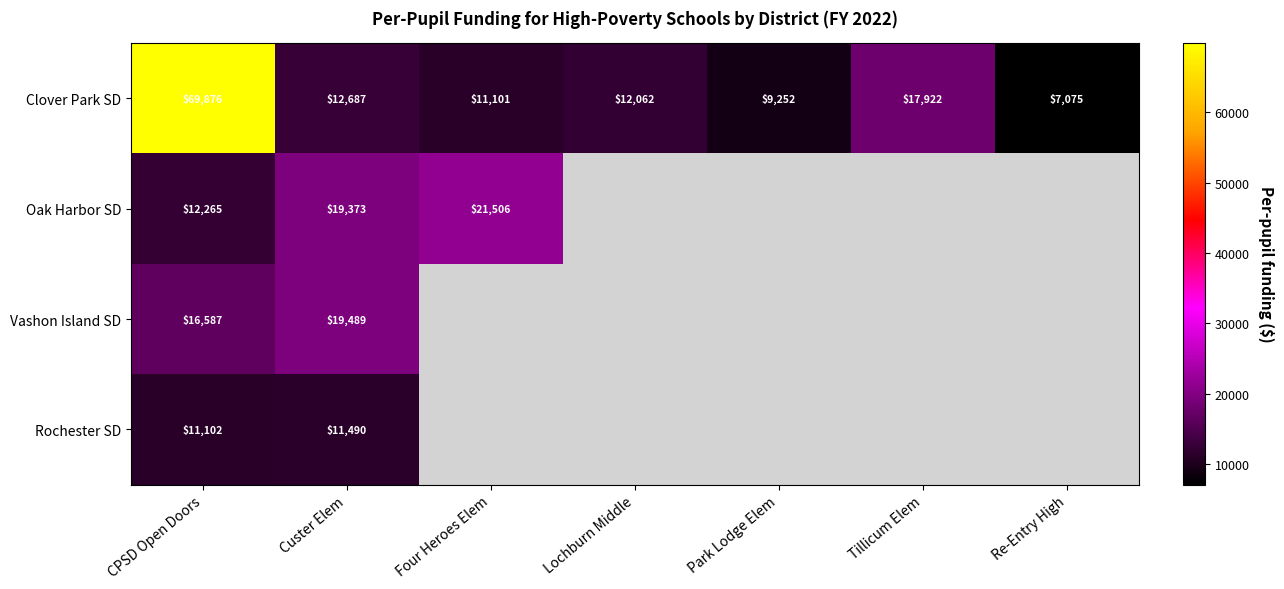

Rank the series at CPSD Open Doors from lowest to highest value.

Rochester SD, Oak Harbor SD, Vashon Island SD, Clover Park SD